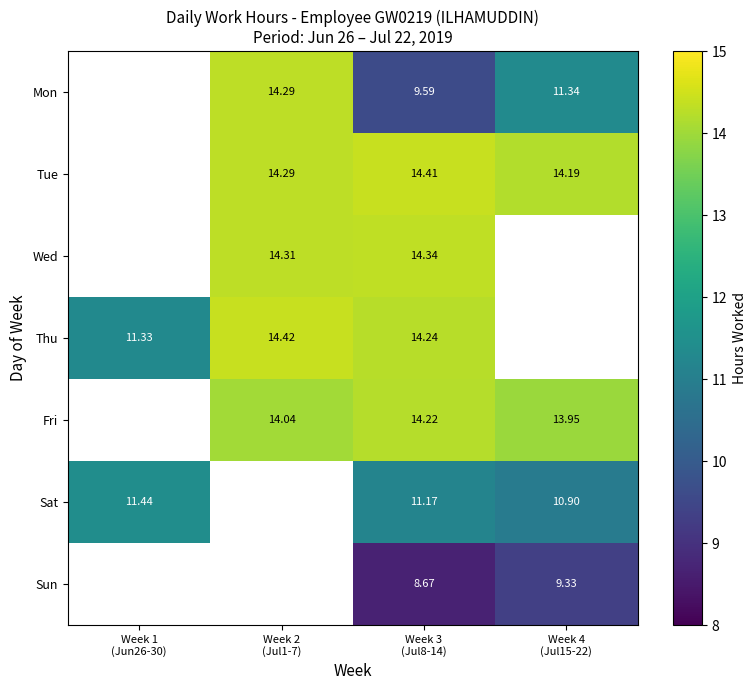

Is it true that Mon equals 6.0 at Week 2 (Jul1-7)?

False